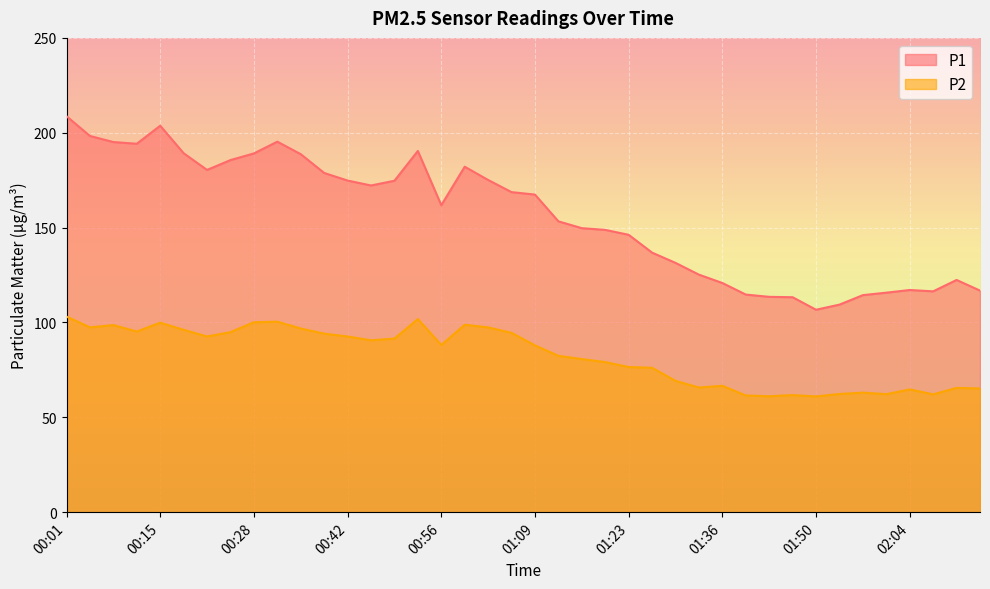

How many data points in P1 are above 167?

20